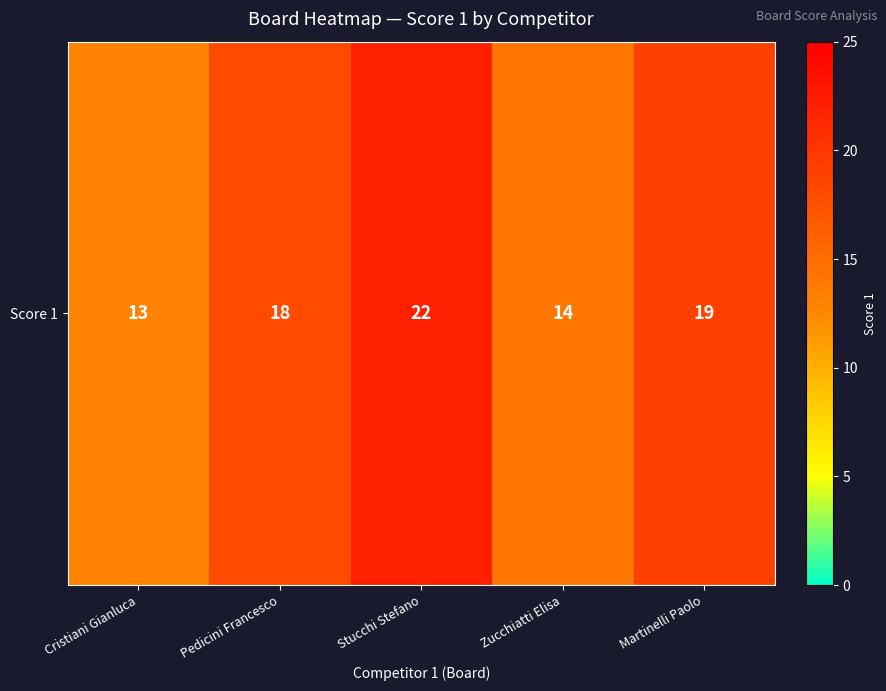

List the labels in order of value, smallest first.

Cristiani Gianluca, Zucchiatti Elisa, Pedicini Francesco, Martinelli Paolo, Stucchi Stefano